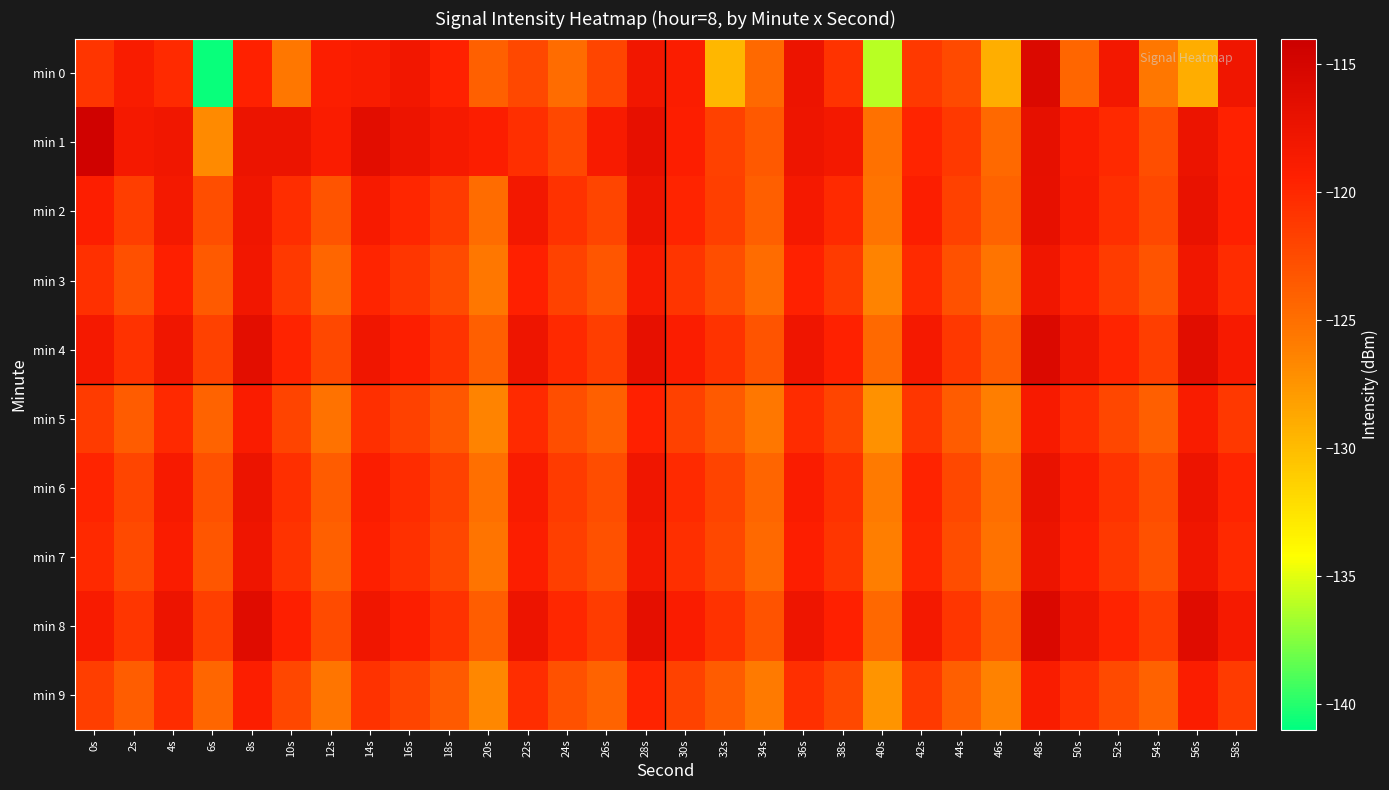

What is the difference between the highest and lowest values at 16s?

4.4